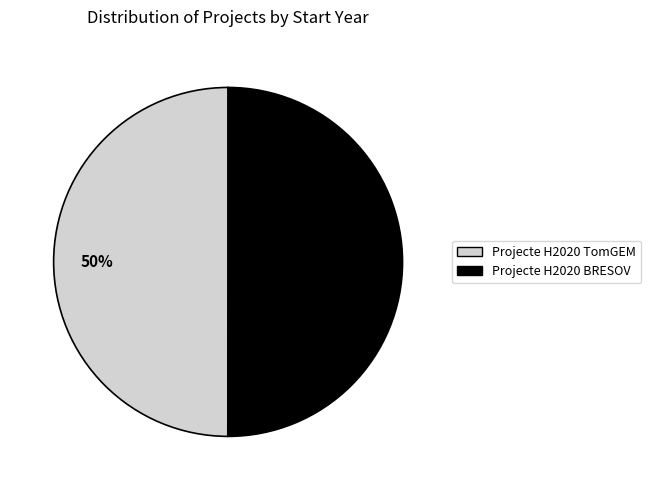

What is the ratio of the value at Projecte H2020 TomGEM to the value at Projecte H2020 BRESOV?

1.0